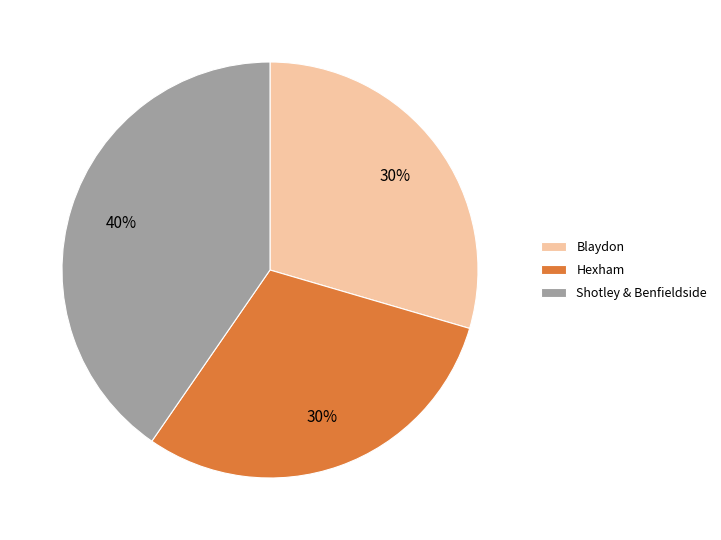

Is there a majority slice in this chart?

No